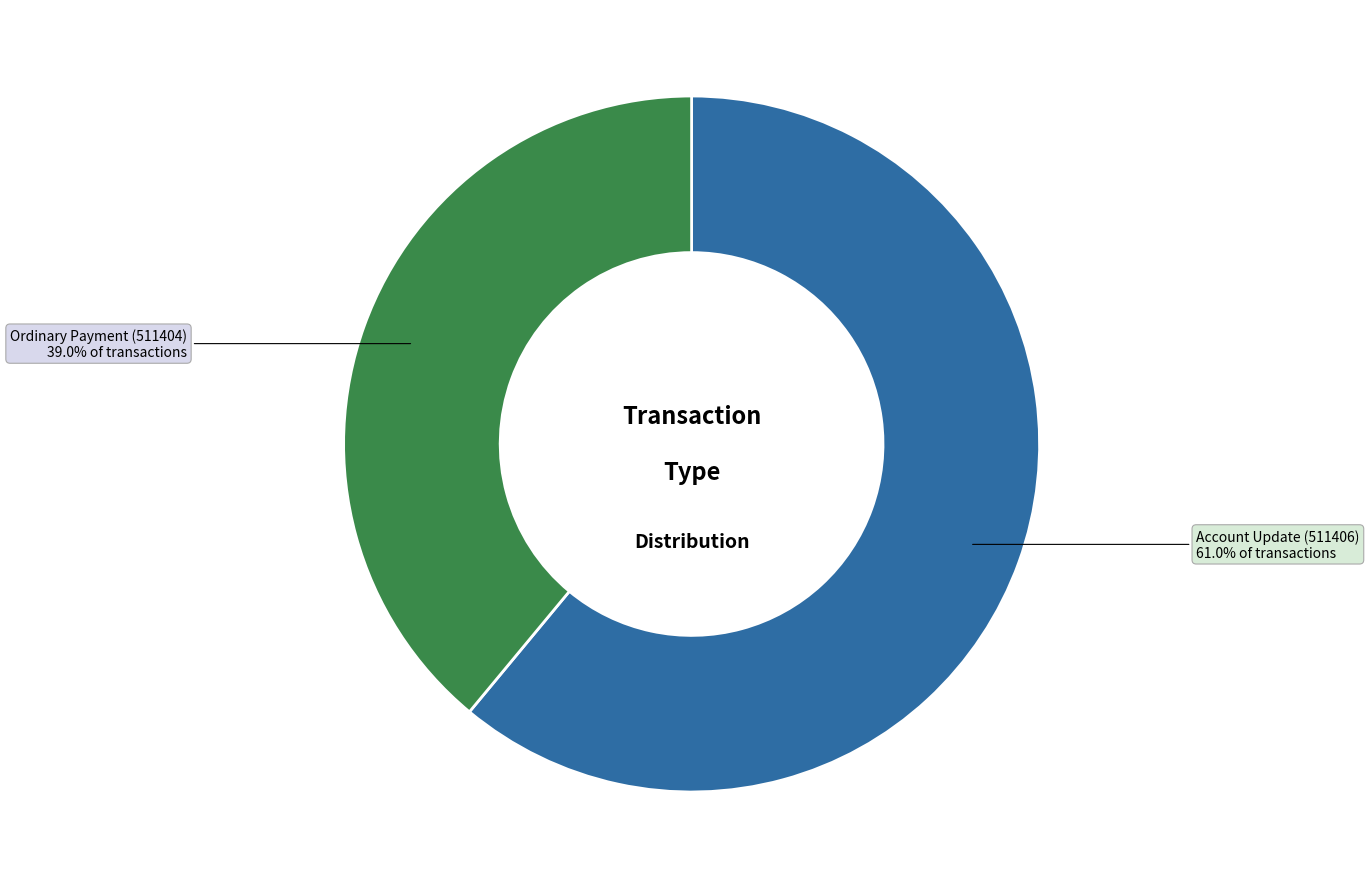

Rank the categories by value from highest to lowest.

Account Update (511406), Ordinary Payment (511404)